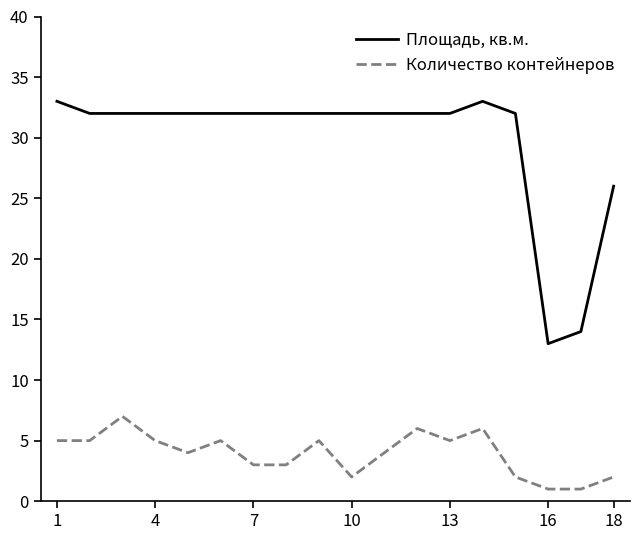

Reading left to right, transcribe all the data shown in this chart.

Площадь, кв.м.: 33	32	32	32	32	32	32	32	32	32	32	32	32	33	32	13	14	26
Количество контейнеров: 5	5	7	5	4	5	3	3	5	2	4	6	5	6	2	1	1	2